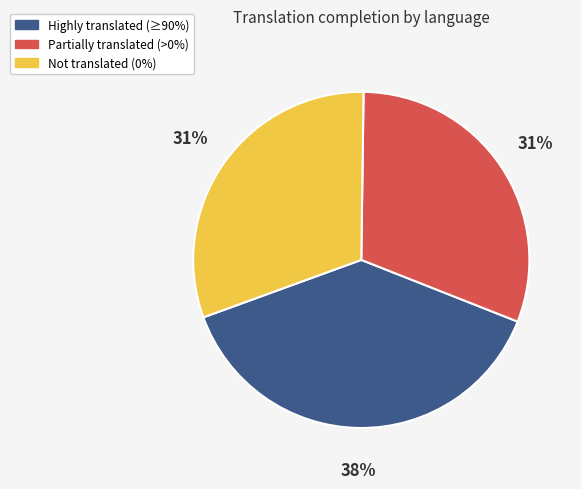

To the nearest percent, what is the average slice percentage?

33%